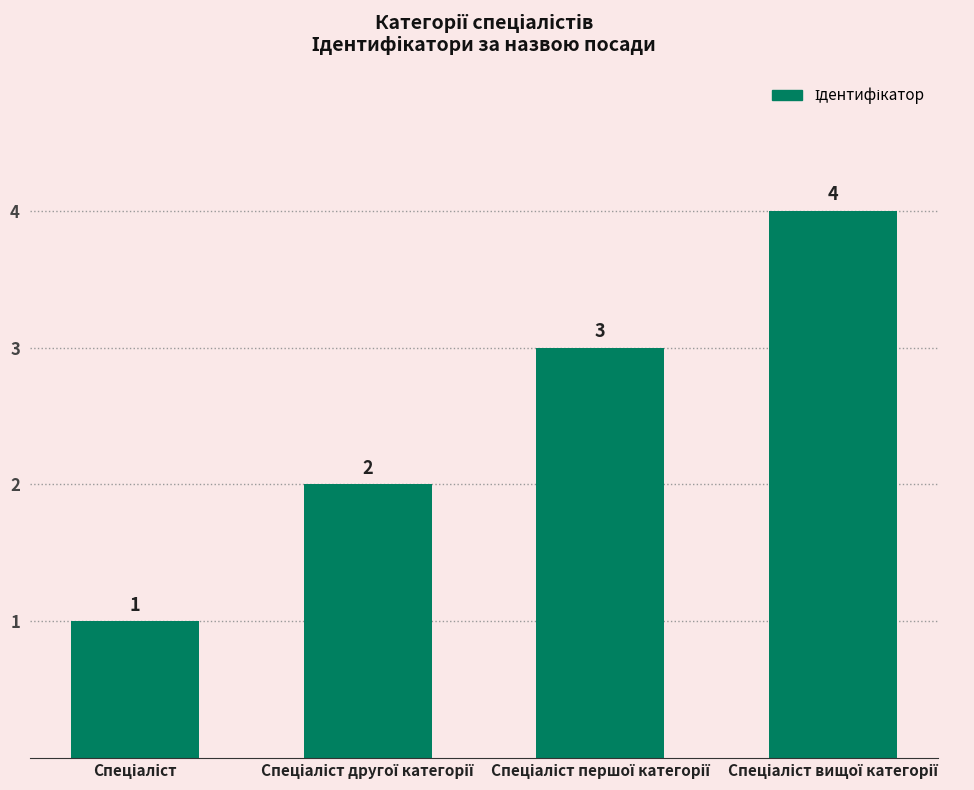

Count the number of categories in the chart.

4